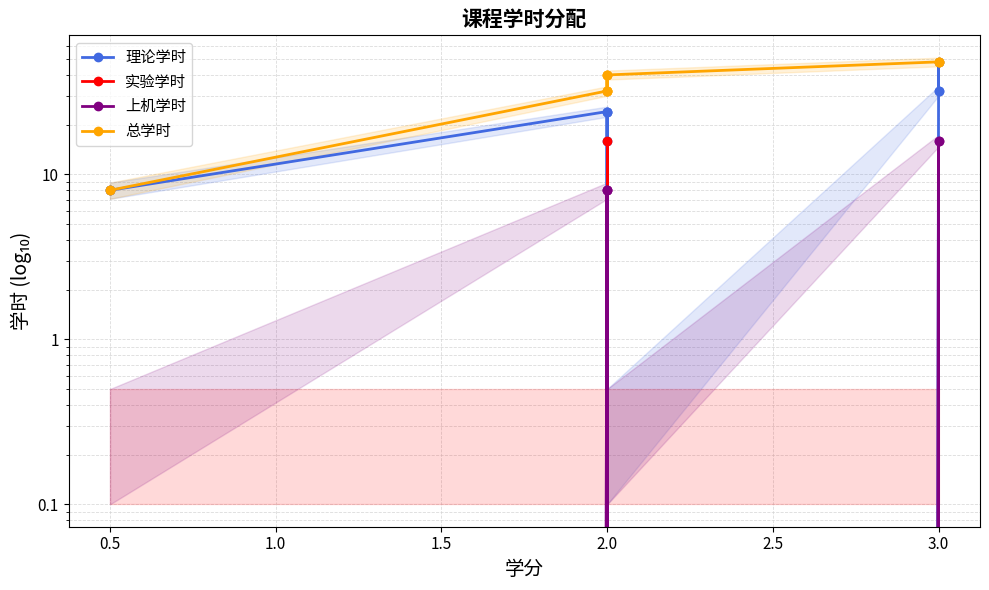

True or false: 上机学时 has a value of 11 at 0.5.

False